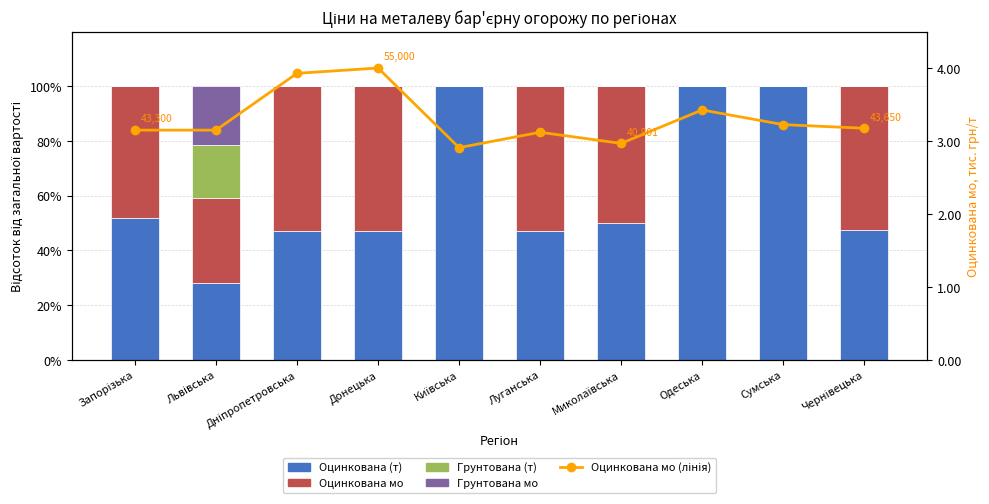

Does the chart contain stacked bars?

No